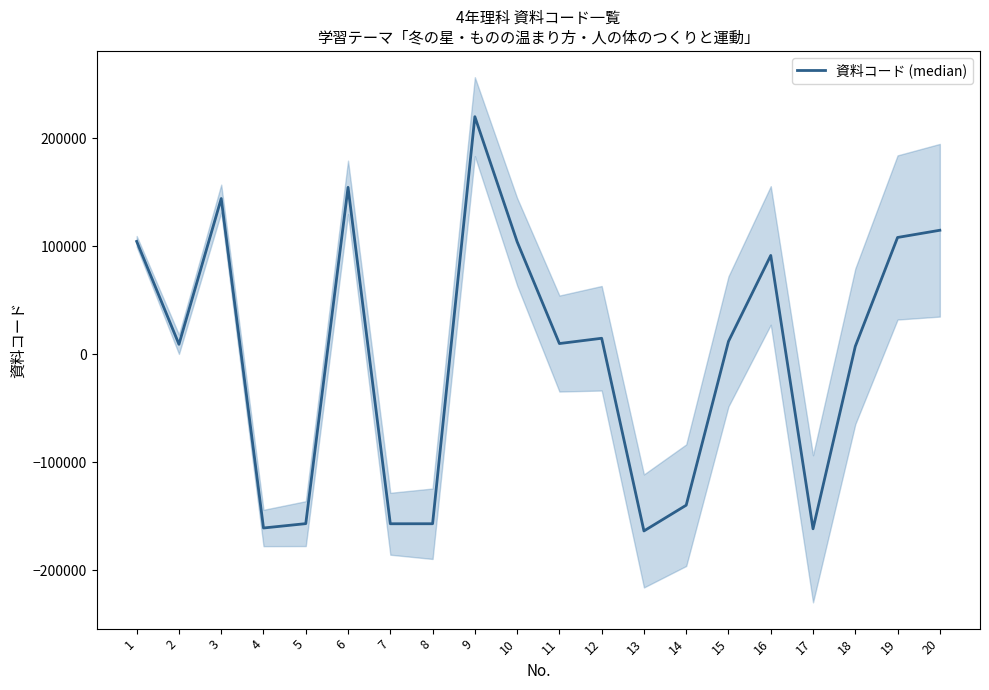

How many points are lower than both their immediate neighbors (excluding endpoints)?

6